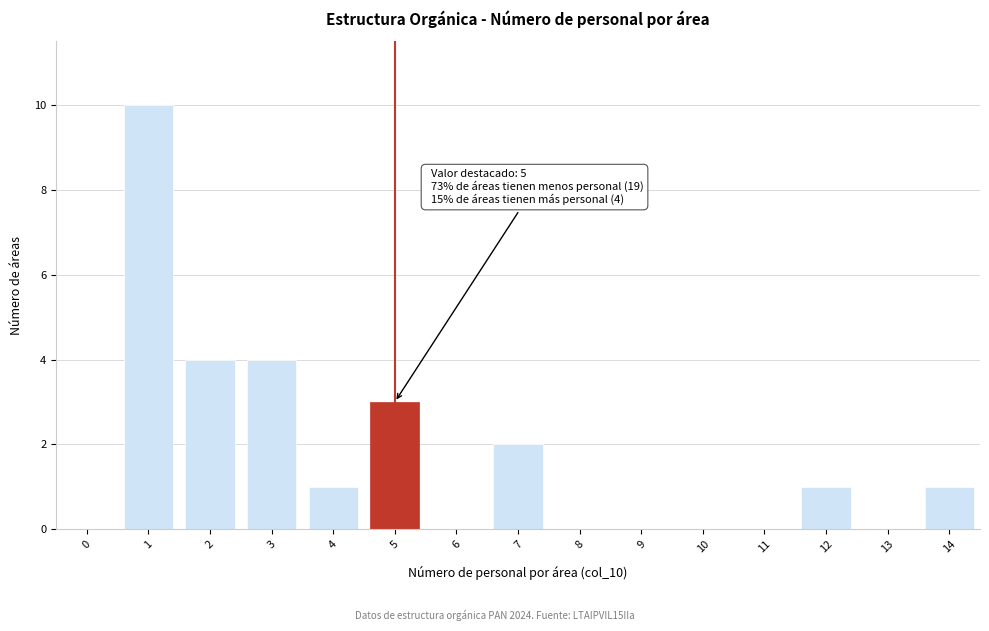

Reading right to left, extract all data points from this chart.

14=1	13=0	12=1	11=0	10=0	9=0	8=0	7=2	6=0	5=3	4=1	3=4	2=4	1=10	0=0